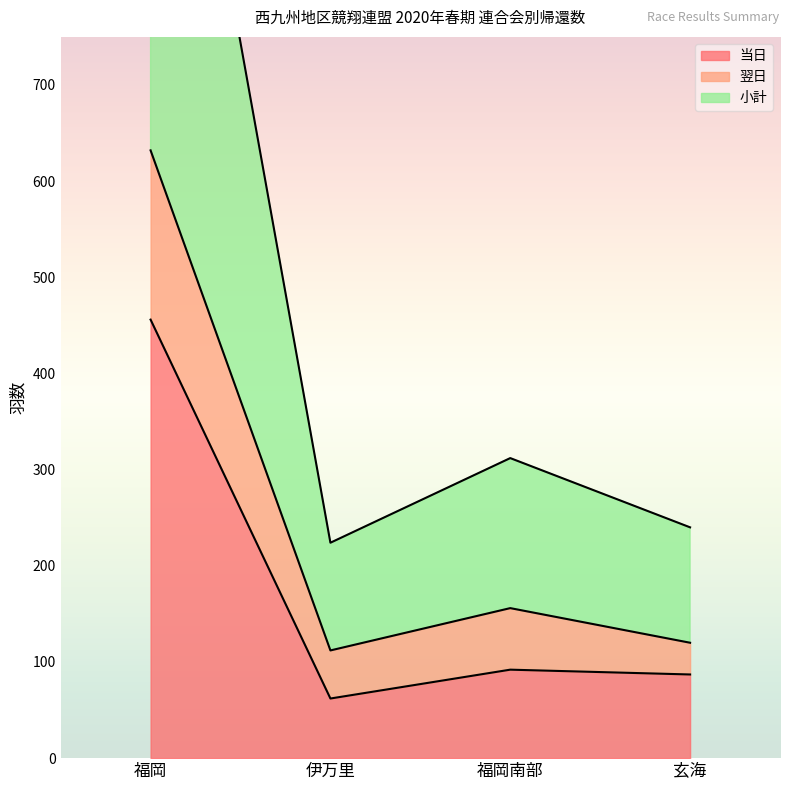

Between 福岡南部 and 玄海, which is larger?

福岡南部